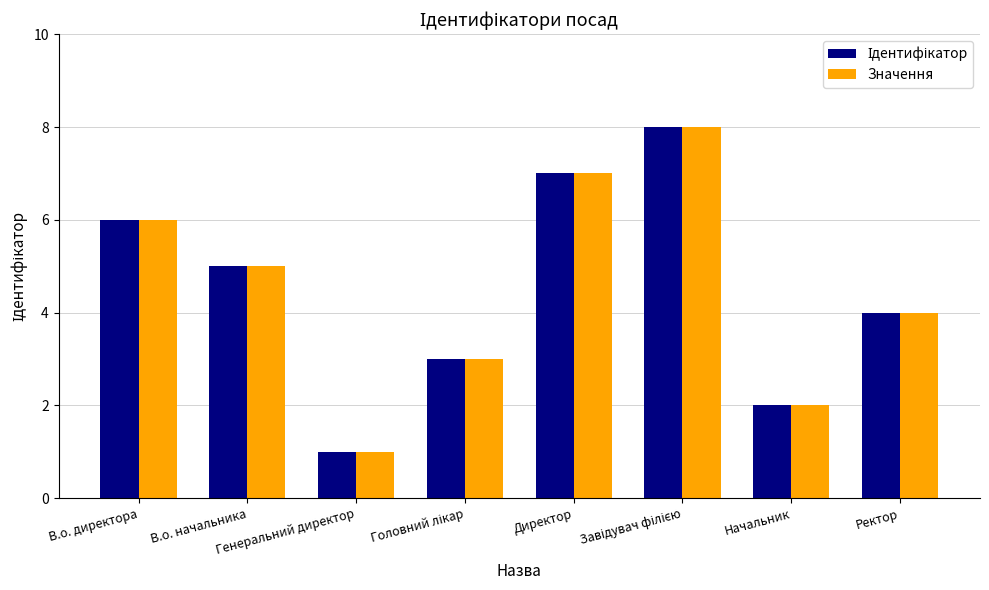

How many Значення values are between 3 and 7?

5